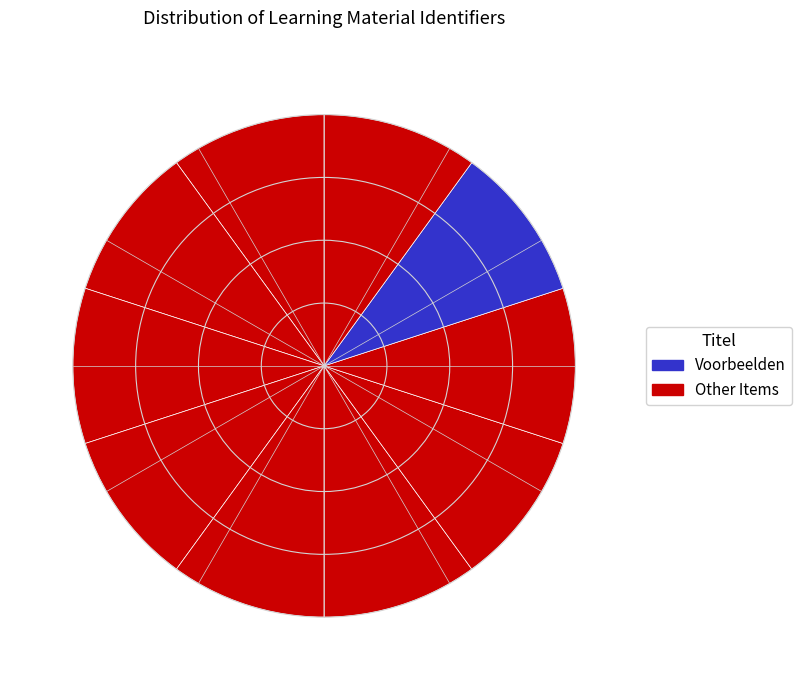

How many segments does this pie chart have?

10